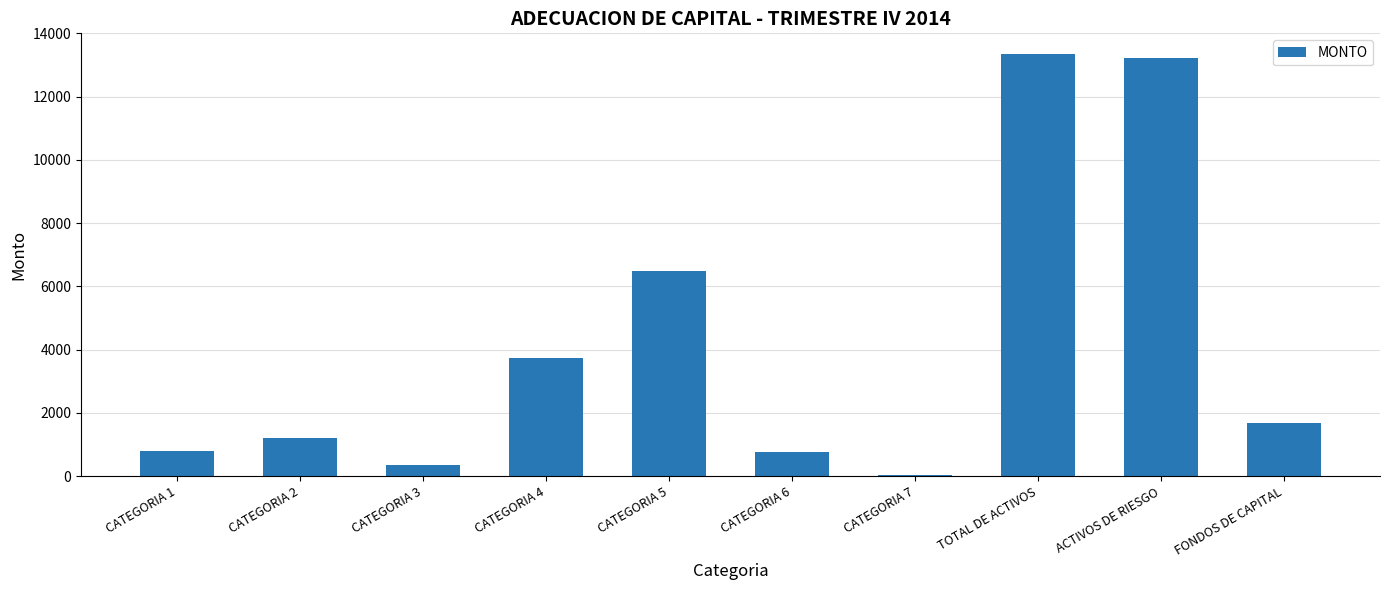

How many series are shown in this chart?

1